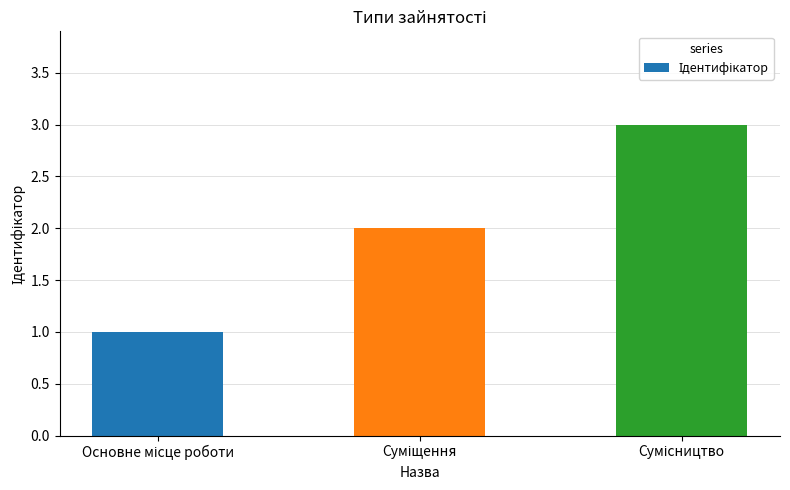

Count the number of categories in the chart.

3